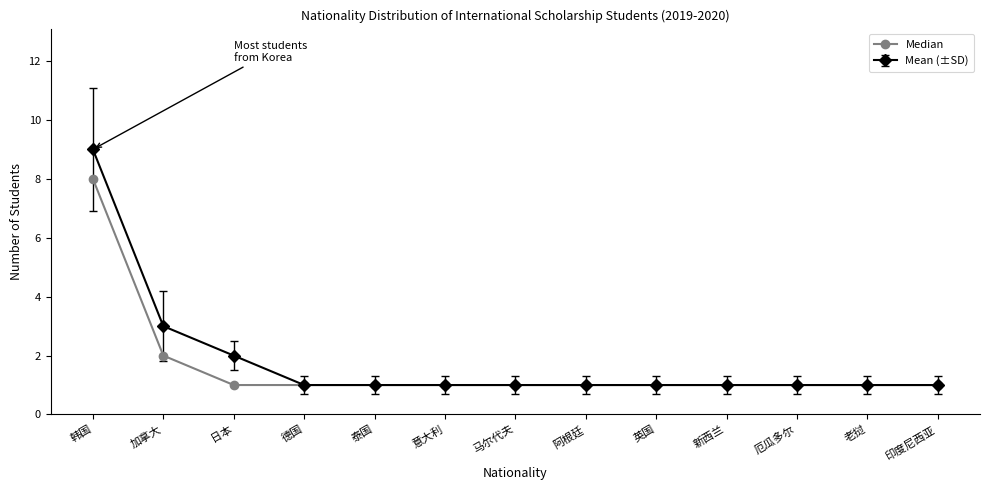

Which series has the largest range (max minus min)?

Mean (±SD)